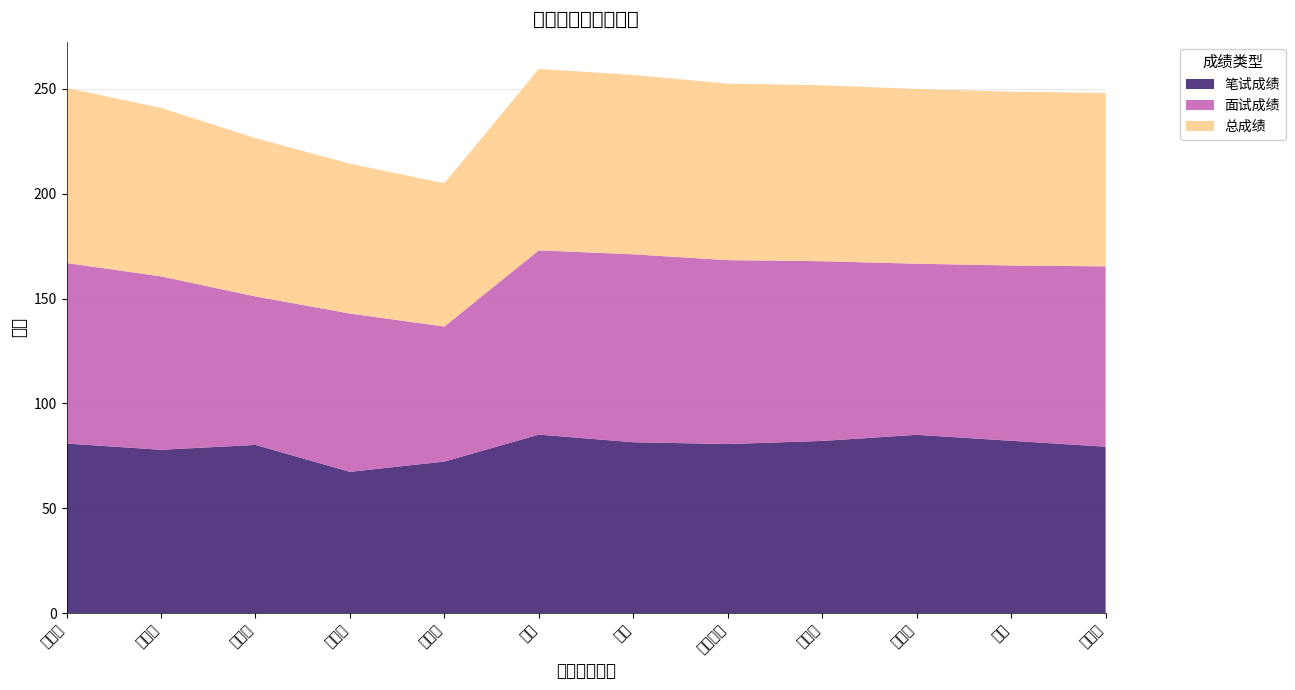

Reading left to right, what are all the values shown in this chart?

笔试成绩: 80.9	77.9	80.2	67.4	72.3	85.1	81.5	80.6	82.1	85.0	82.2	79.4
面试成绩: 86.1	82.7	70.8	75.5	64.4	87.9	89.6	87.7	85.7	81.6	83.6	86.0
总成绩: 83.5	80.3	75.5	71.4	68.3	86.5	85.5	84.2	83.9	83.3	82.9	82.7